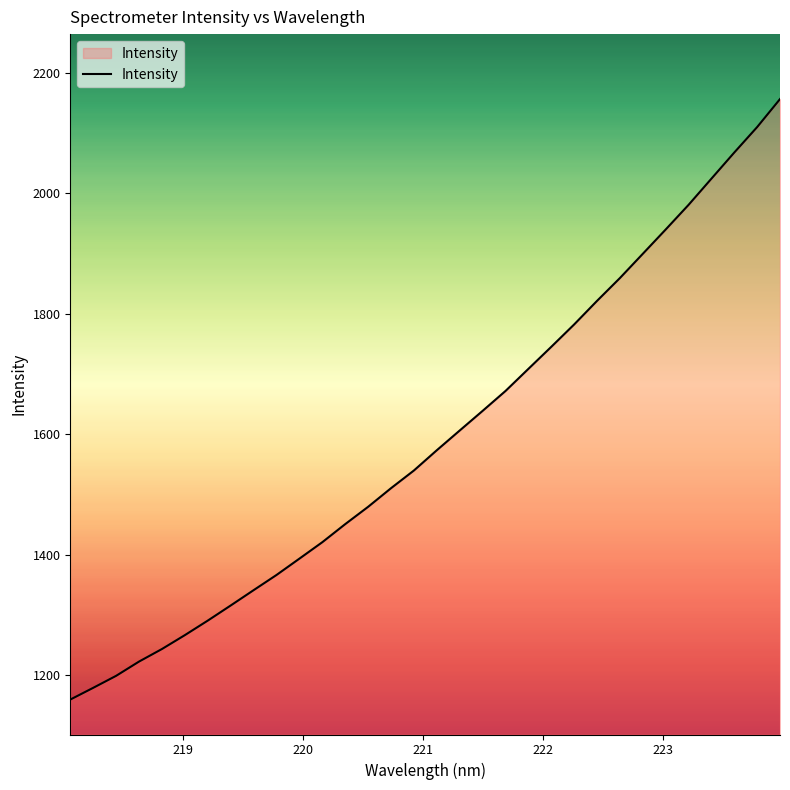

What is the greatest value displayed?

2156.2